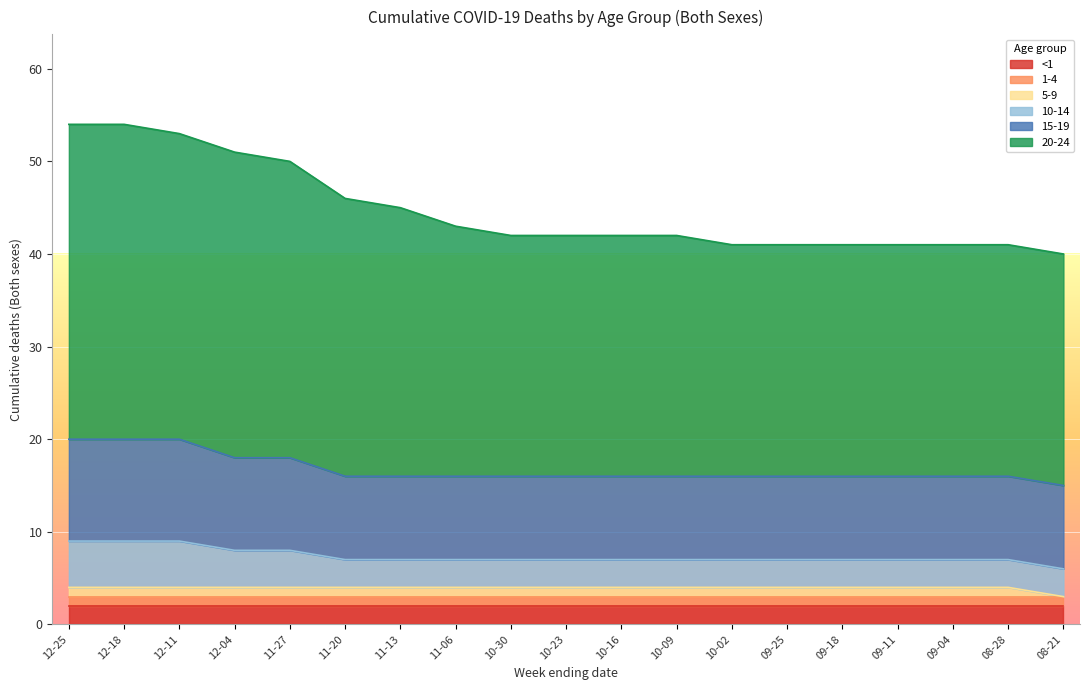

What is the greatest value displayed?

54